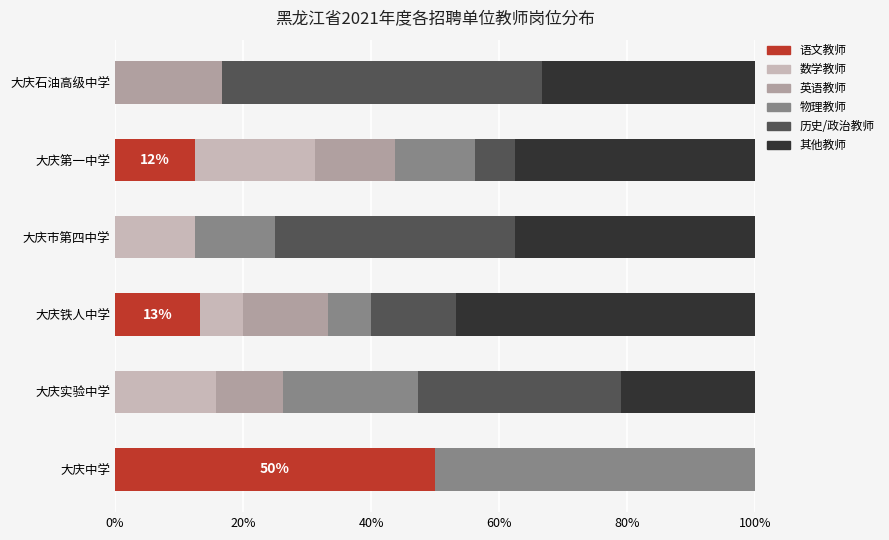

How many data points does each series have?

6